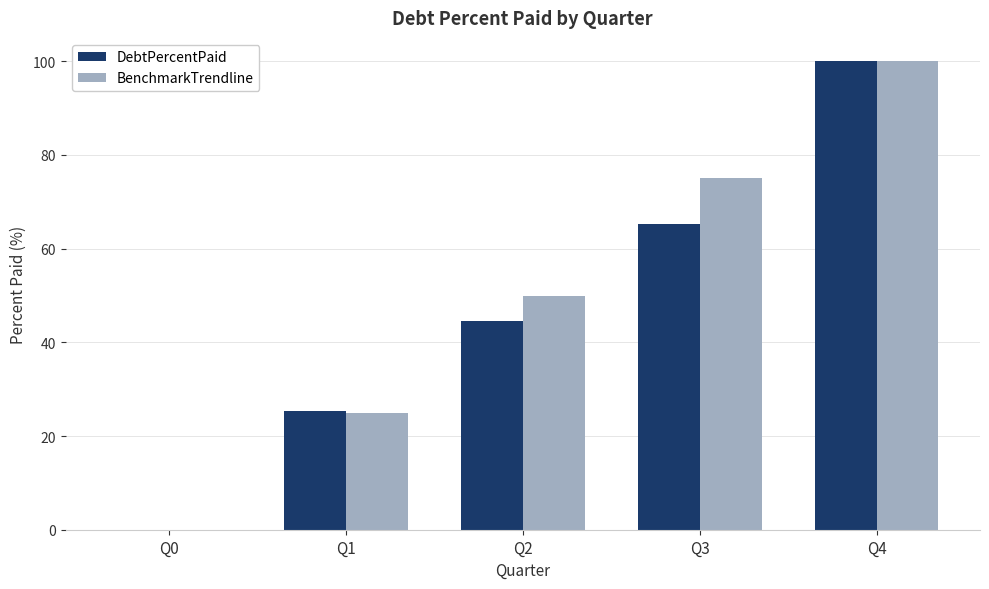

What is the sum of all DebtPercentPaid values?

235.2